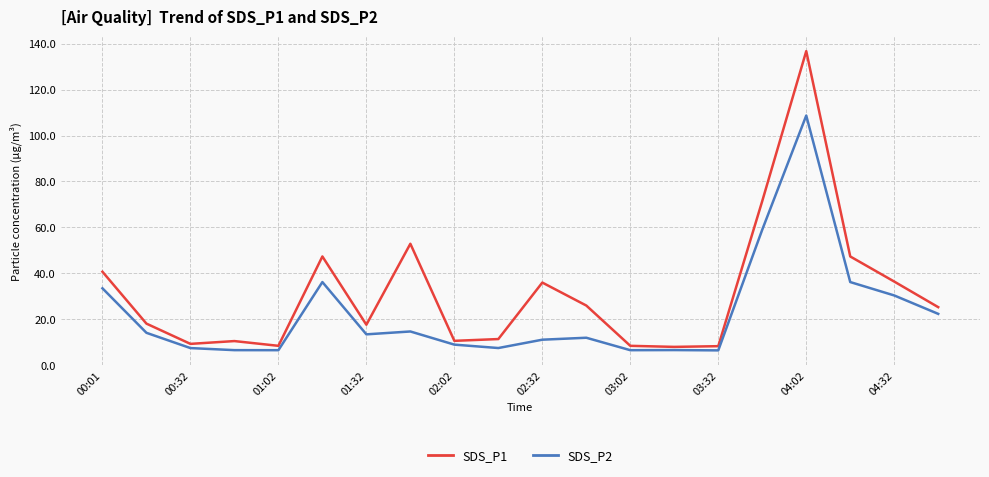

List the series in order of their peak value, lowest first.

SDS_P2, SDS_P1